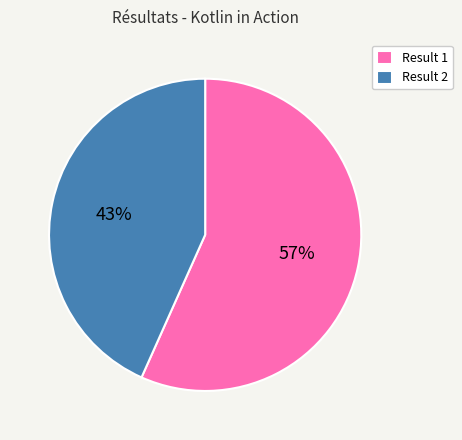

What is the ratio of the value at Result 1 to the value at Result 2?

1.3